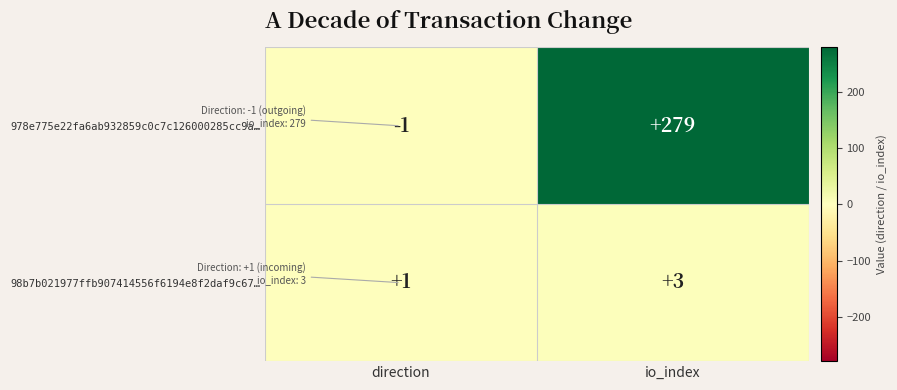

What is the average value of the 978e775e22fa6ab932859c0c7c126000285cc9a… series?

139